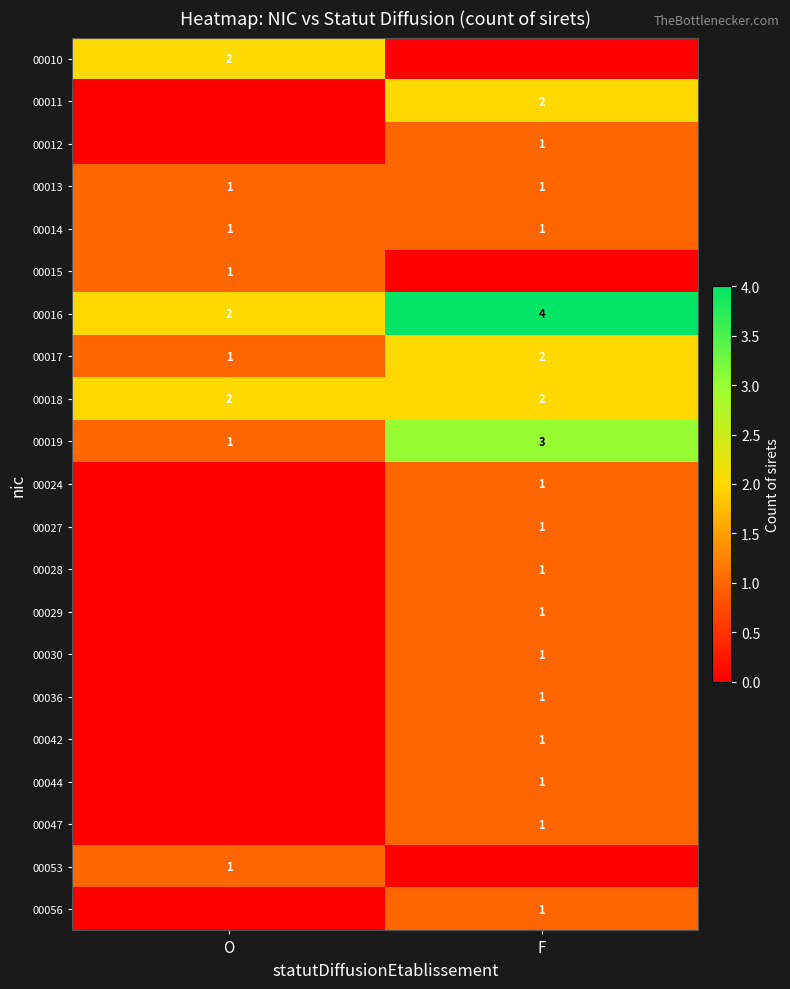

Is it true that 00013 equals 1 at F?

True